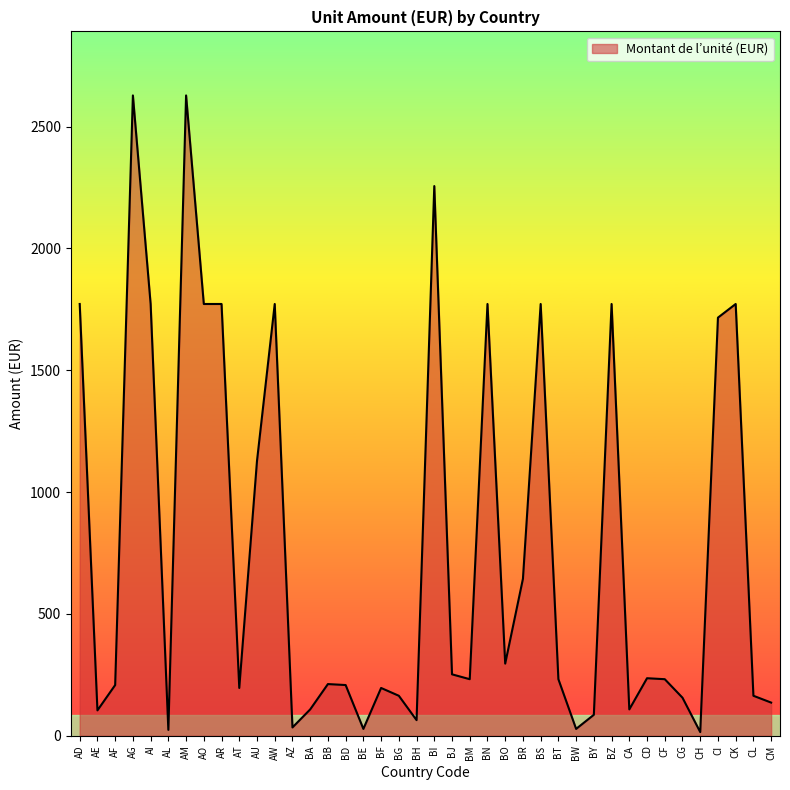

What is the maximum value shown in the chart?

2628